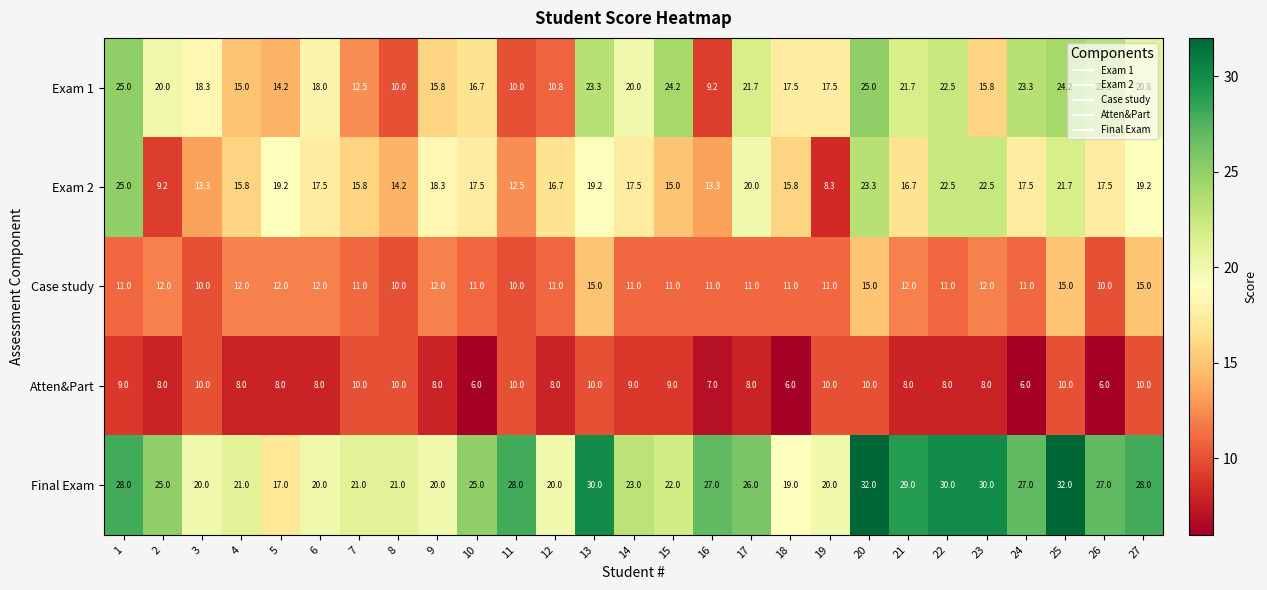

What is the maximum value for Exam 2?

25.0